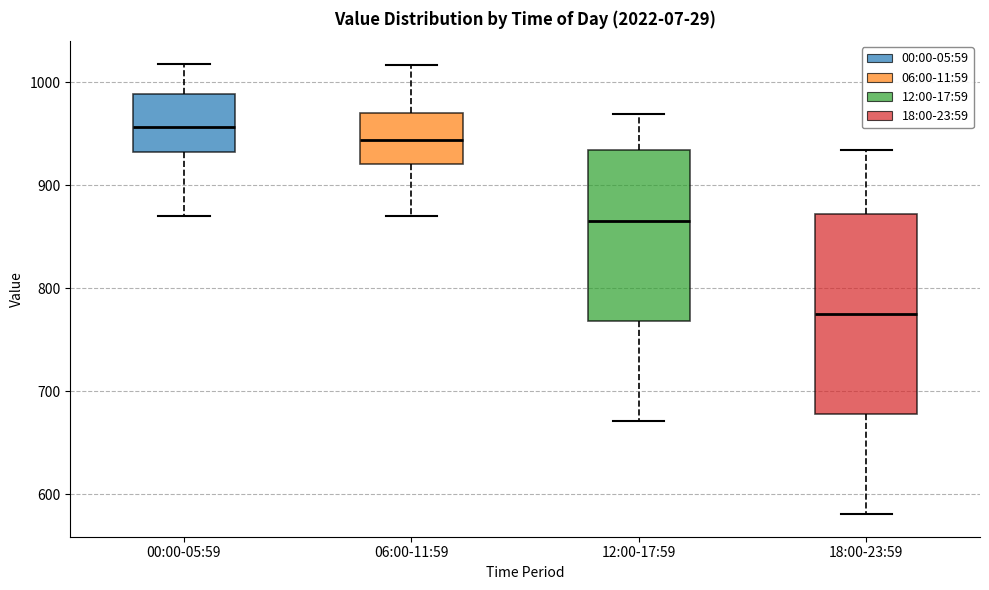

Where does the lower whisker of the box for 12:00-17:59 end on the y-axis? The values are not printed on the chart, so give them approximately, as read against the axis.

670